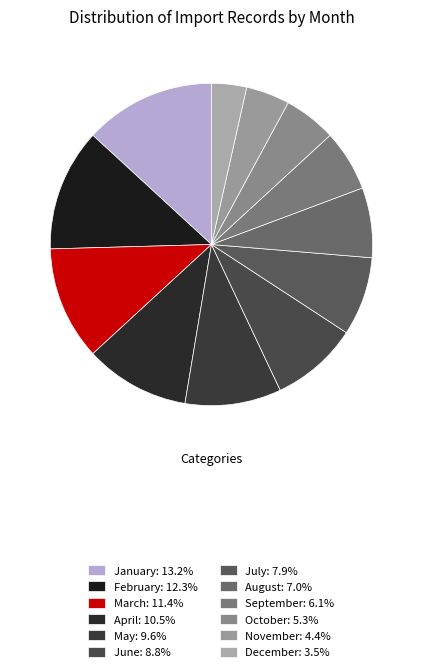

To the nearest percent, what is the difference between the largest and smallest slice percentages?

10%